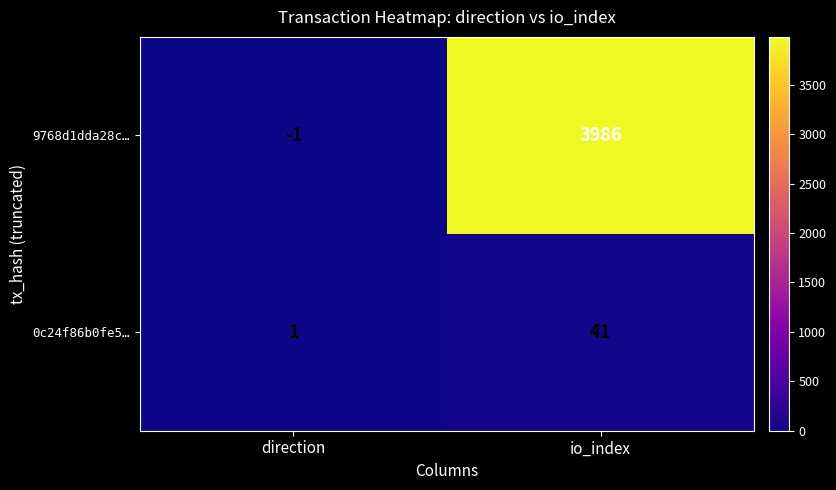

At io_index, list the series in order from largest to smallest.

9768d1dda28c…, 0c24f86b0fe5…